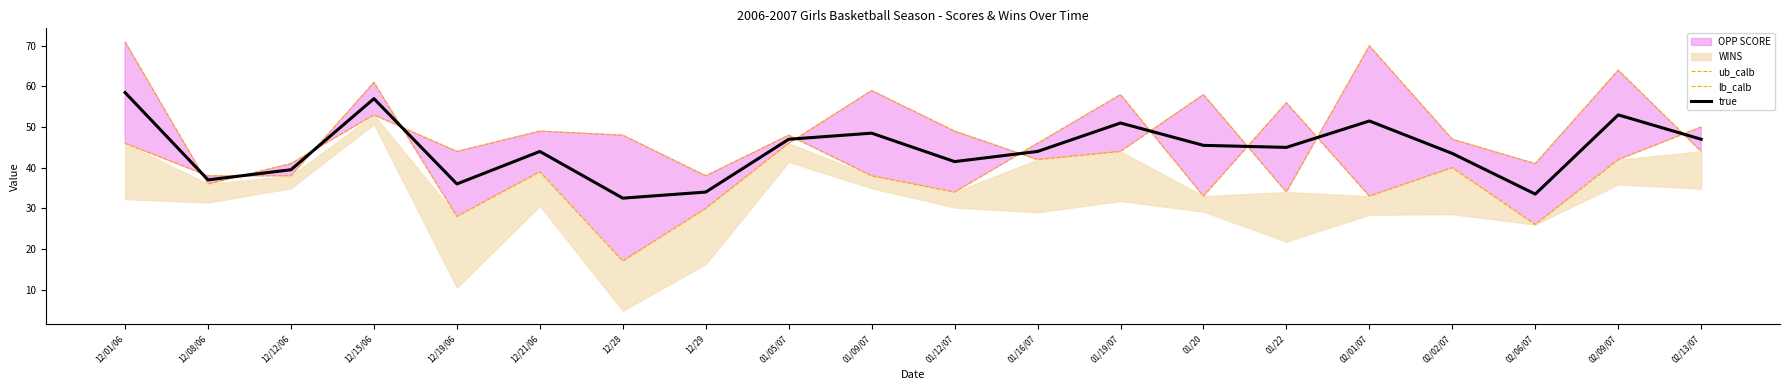

The value of ub_calb at 02/06/07 is 40.5. True or false?

False